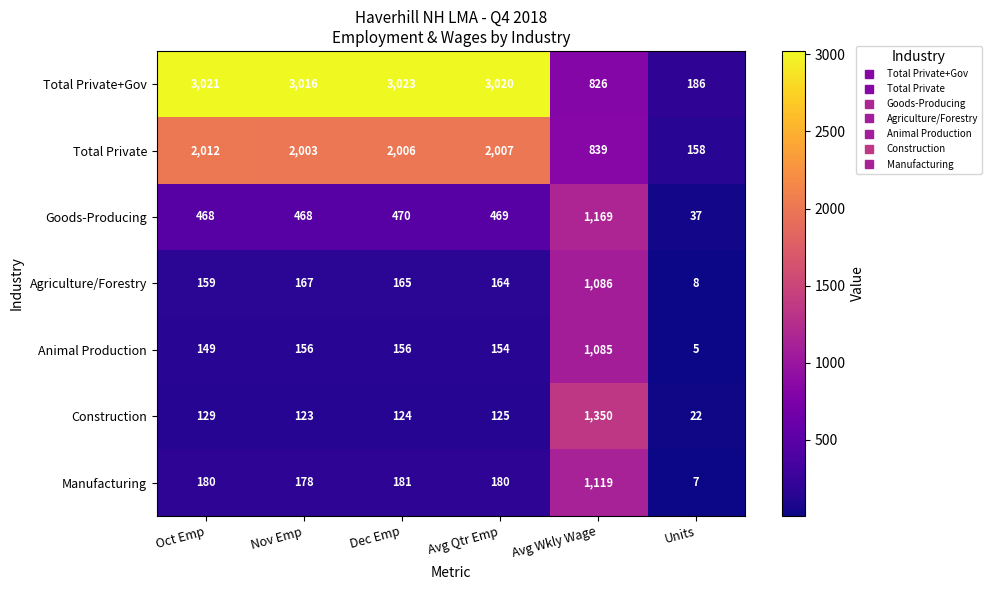

What is the difference between the Goods-Producing values at Dec Emp and Units?

433